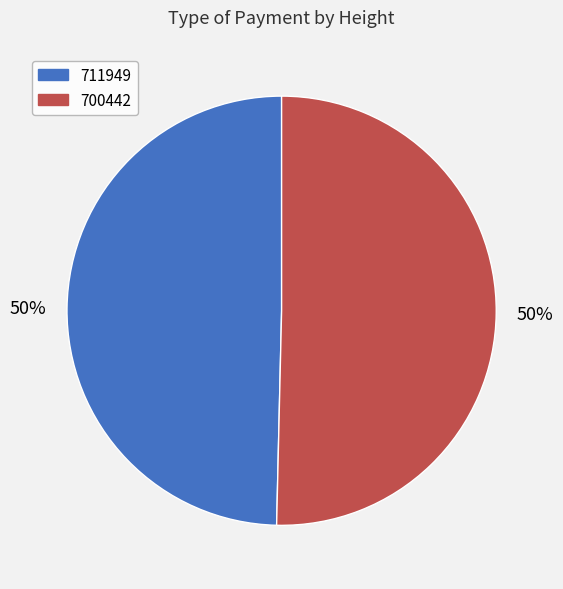

Which slice is the smallest?

711949